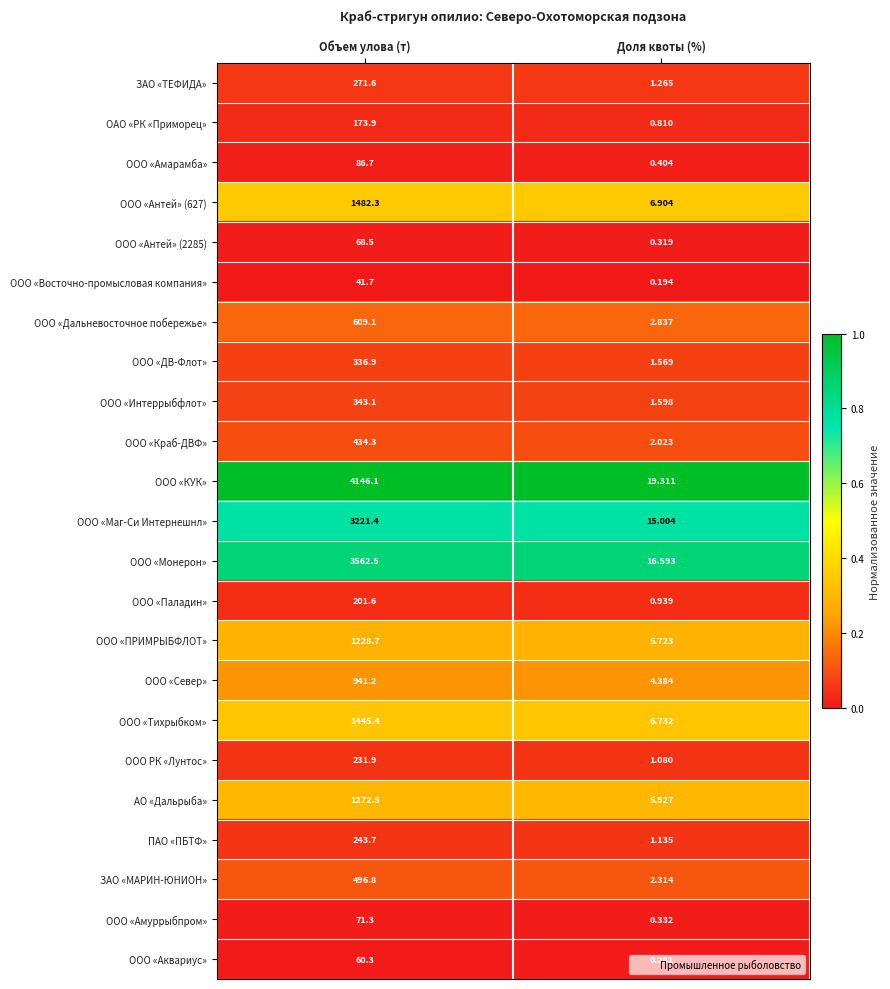

Which series has the largest total across all categories?

ООО «КУК»